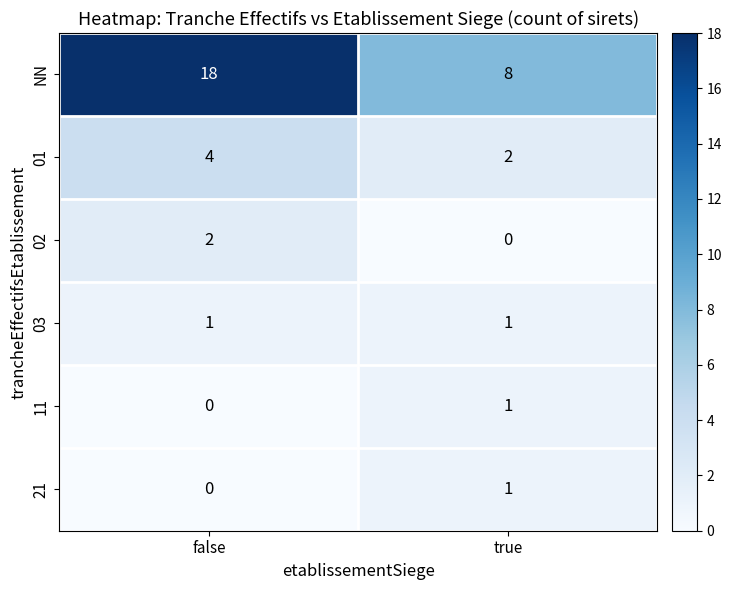

At which label does 21 reach its minimum?

false